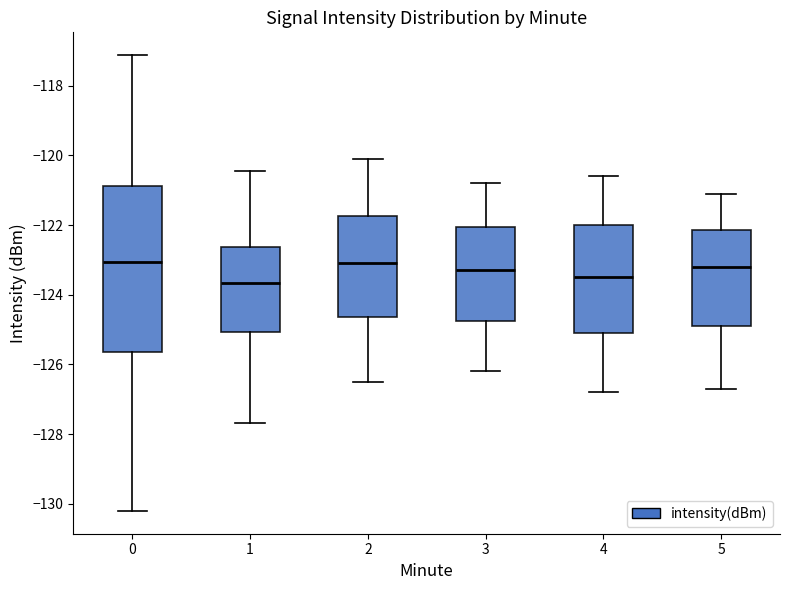

Comparing the boxes themselves (not the whiskers), which one is the tallest?

0